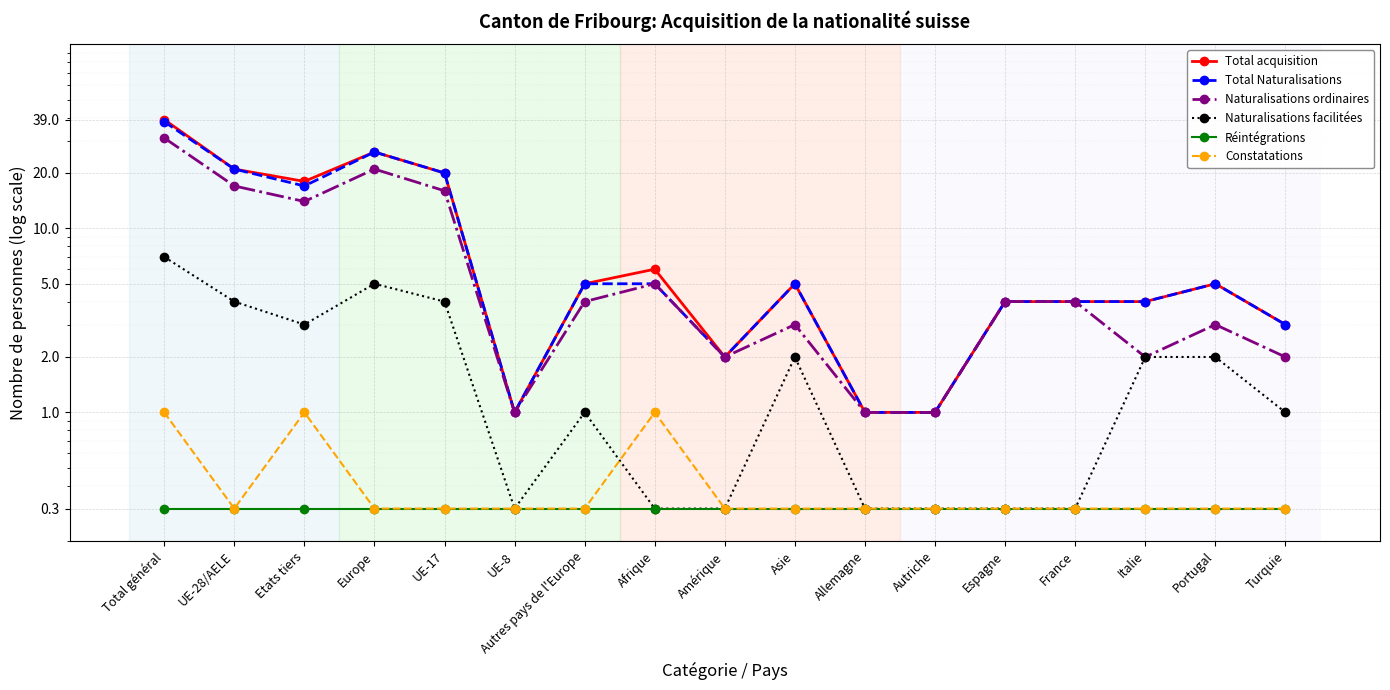

What is the maximum value for Naturalisations ordinaires?

31.0